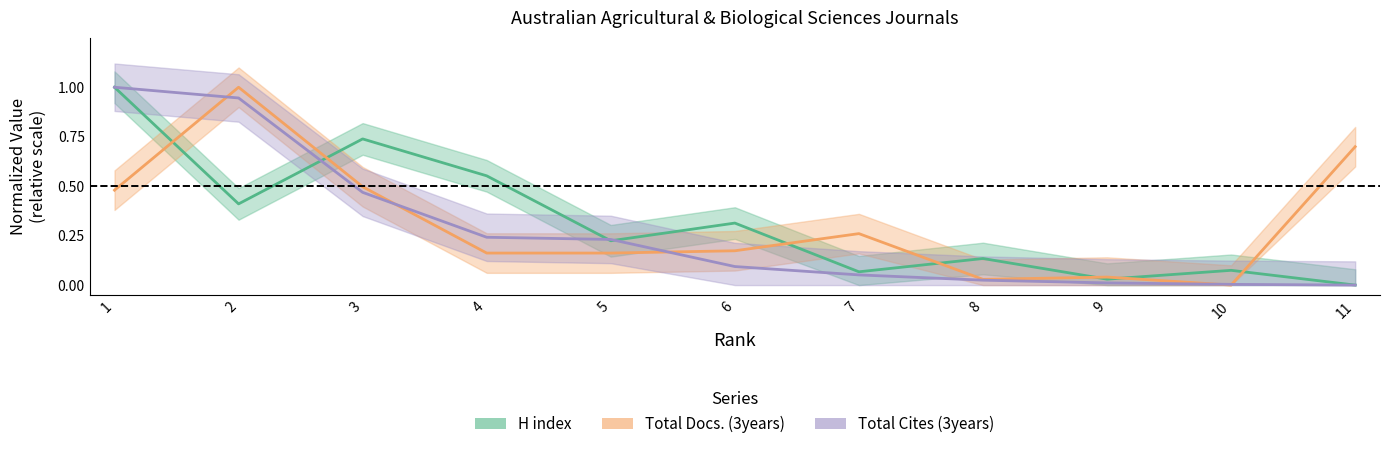

What are all the series names shown in the legend?

H index, Total Docs. (3years), Total Cites (3years)